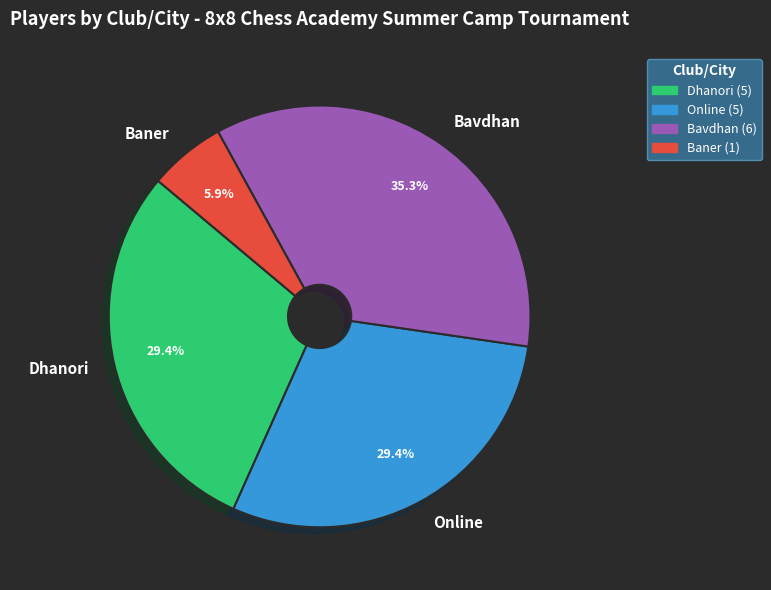

What is the smallest slice in the pie chart?

Baner